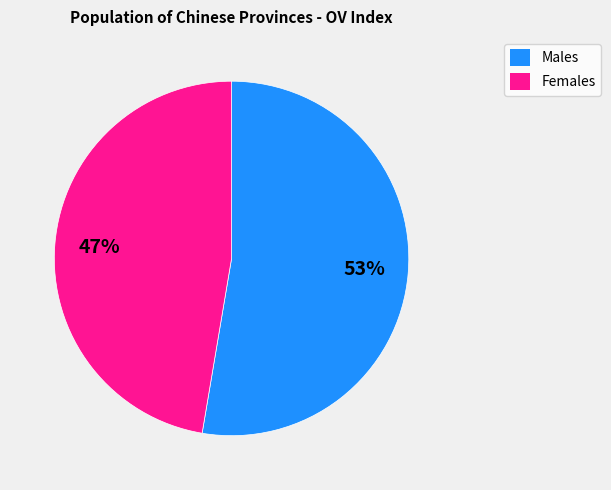

Is there a majority slice in this chart?

Yes